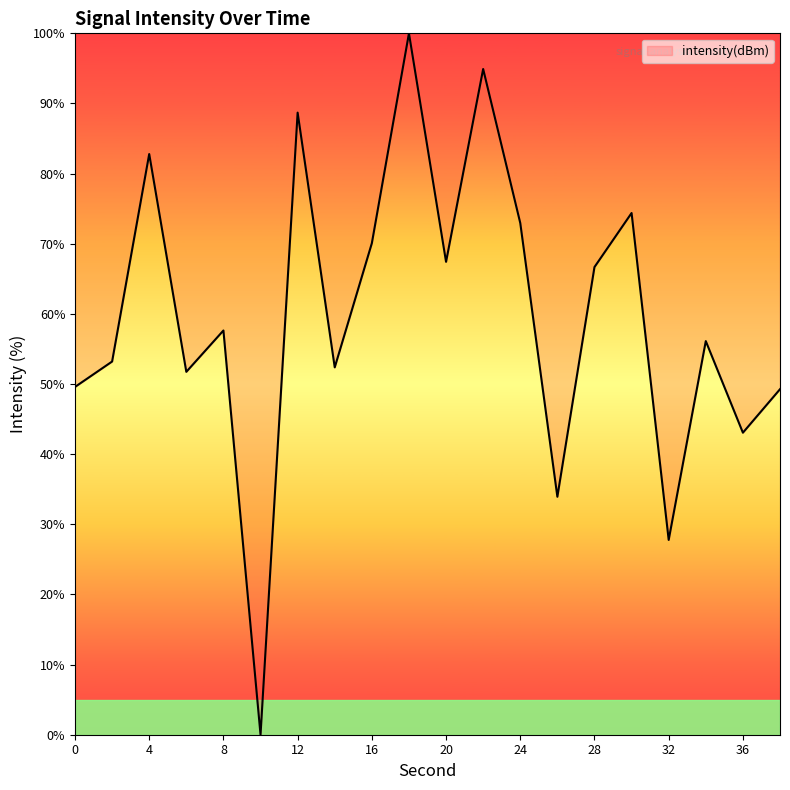

How many lines are shown in the chart?

1